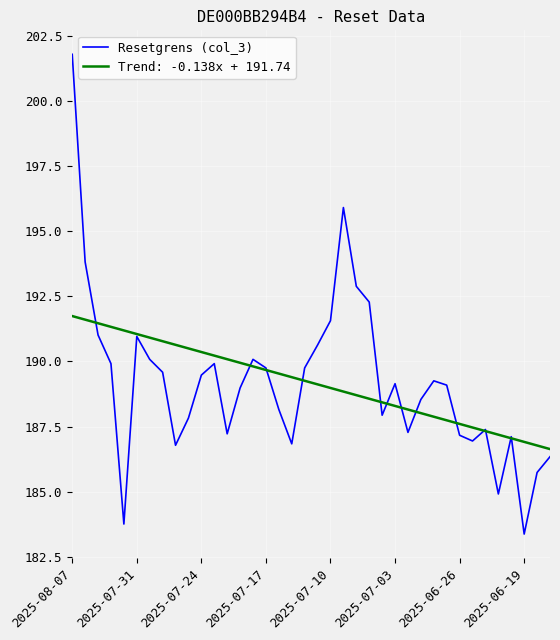

What is the lowest value of the Trend: -0.138x + 191.74 series?

186.6